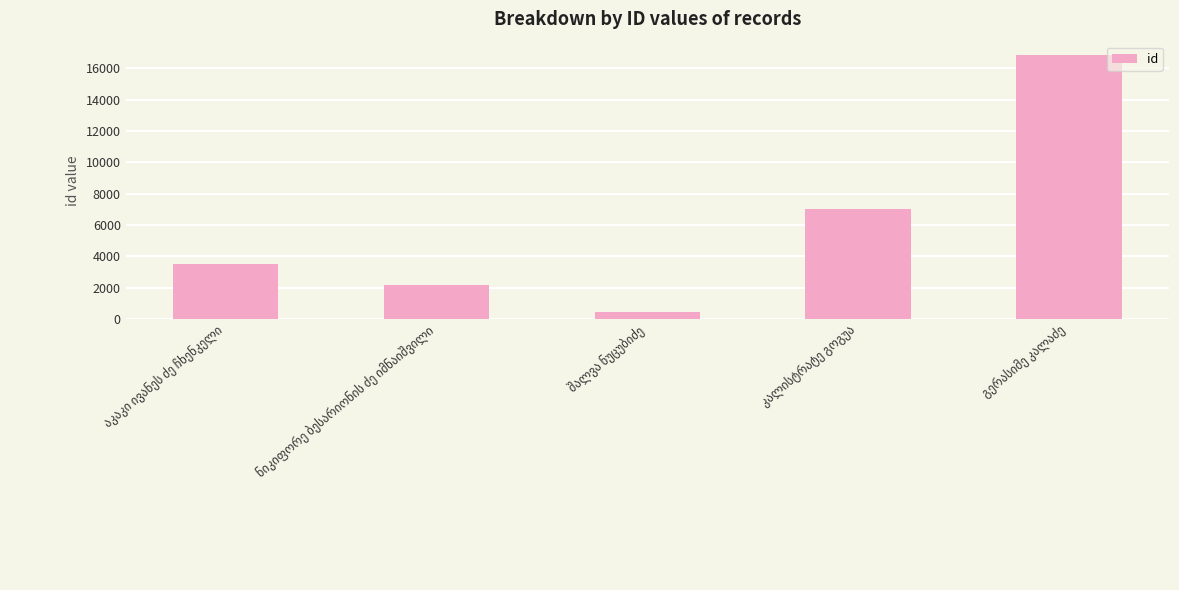

What is the value of the 5th bar from the left?

16871